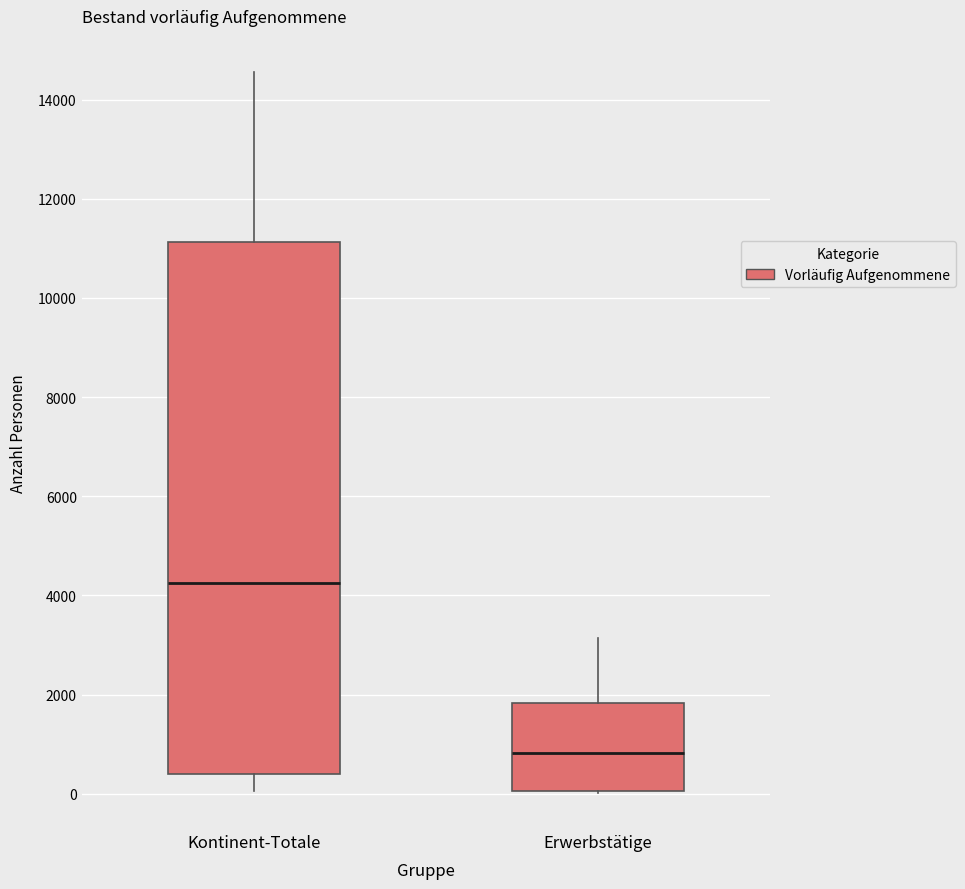

Which box has the lowest median line?

Erwerbstätige